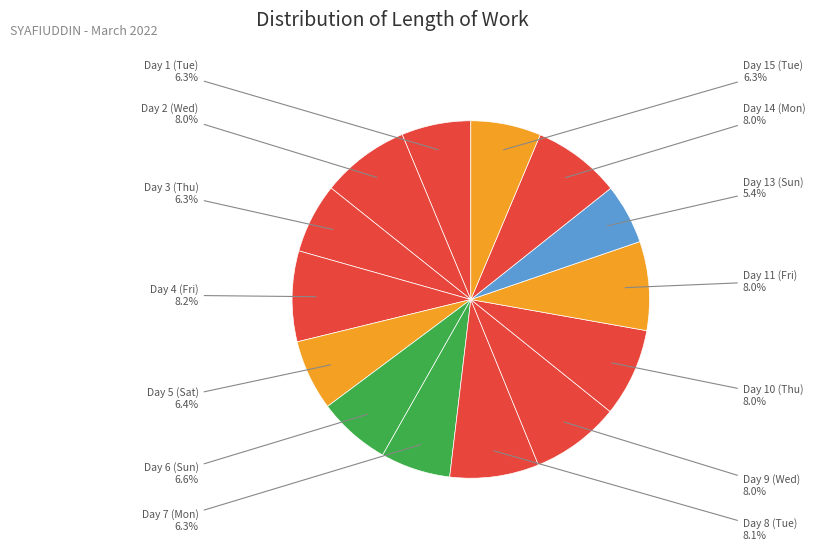

How many slices are in this pie chart?

14